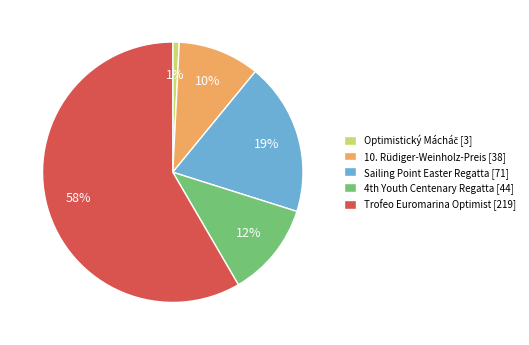

True or false: 10. Rüdiger-Weinholz-Preis [38] accounts for 1% of the total.

False